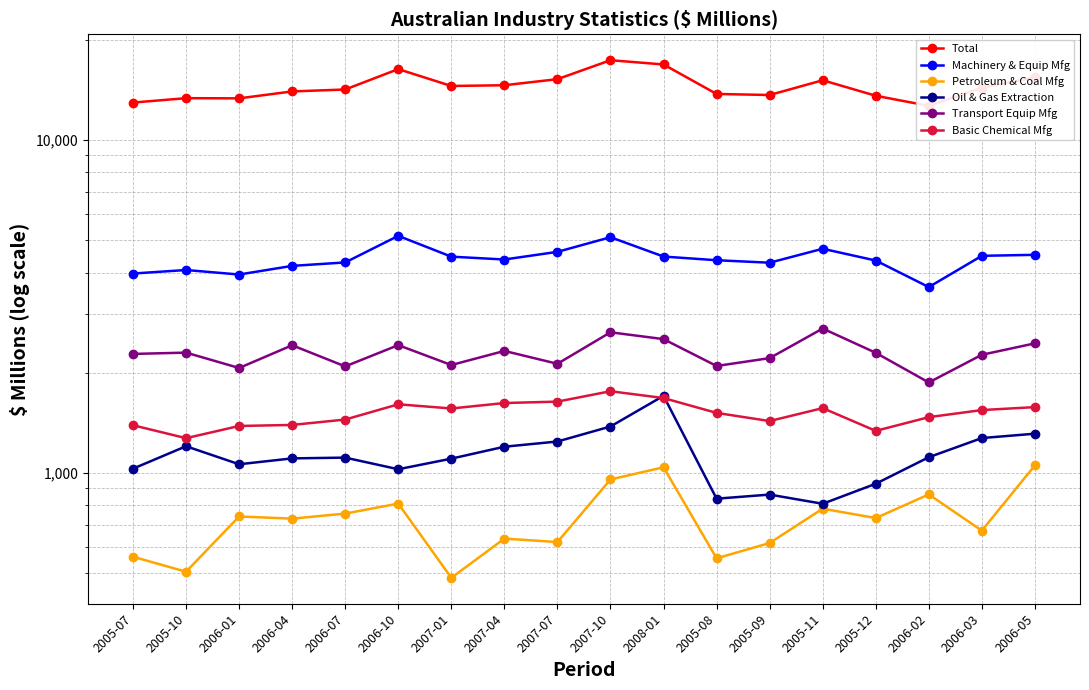

Which has a higher value, 2006-10 or 2005-12?

2006-10